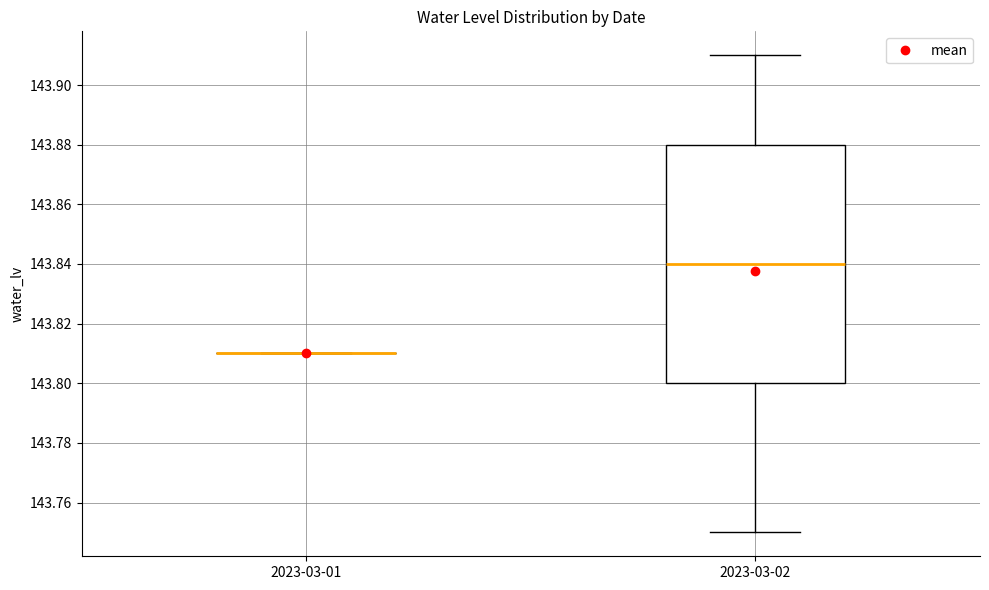

Comparing the boxes themselves (not the whiskers), which one is the tallest?

2023-03-02